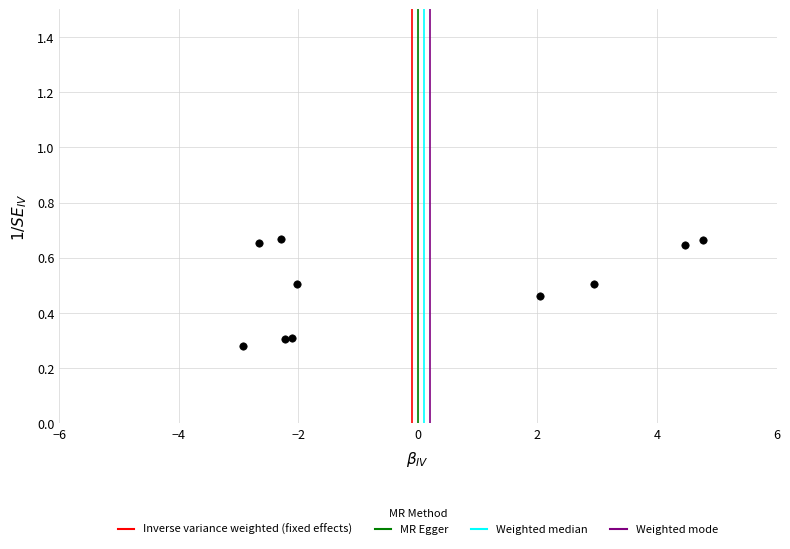

What is the range of Y values (max minus min)?

0.4